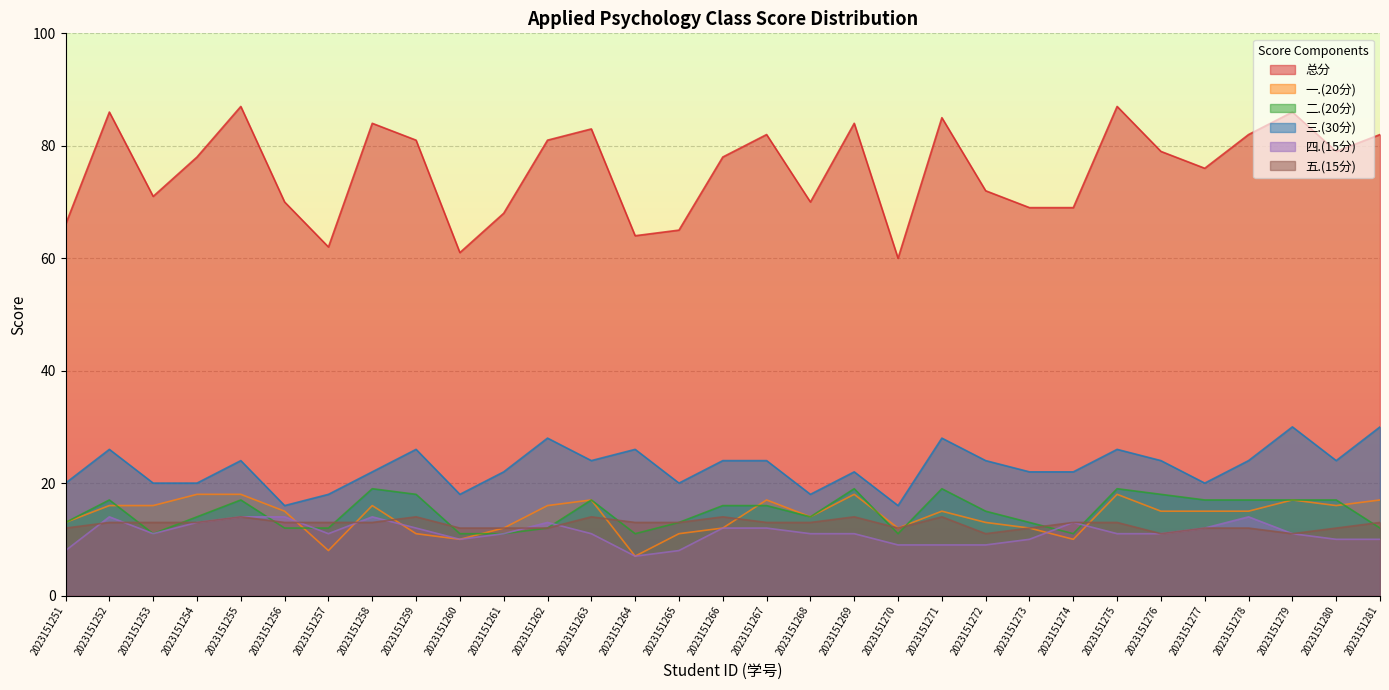

Rank the categories by 三.(30分) value from lowest to highest.

2023151256, 2023151270, 2023151257, 2023151260, 2023151268, 2023151251, 2023151253, 2023151254, 2023151265, 2023151277, 2023151258, 2023151261, 2023151269, 2023151273, 2023151274, 2023151255, 2023151263, 2023151266, 2023151267, 2023151272, 2023151276, 2023151278, 2023151280, 2023151252, 2023151259, 2023151264, 2023151275, 2023151262, 2023151271, 2023151279, 2023151281